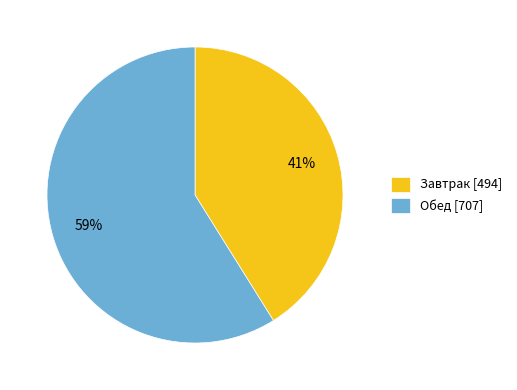

What is the ratio of the value at Обед [707] to the value at Завтрак [494]?

1.4